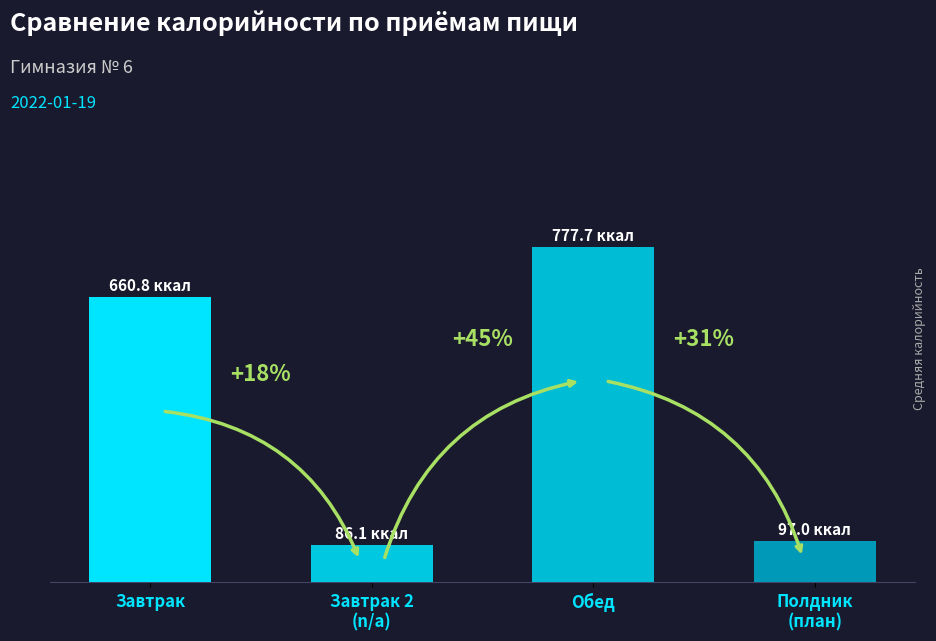

Does the chart contain any negative values?

No